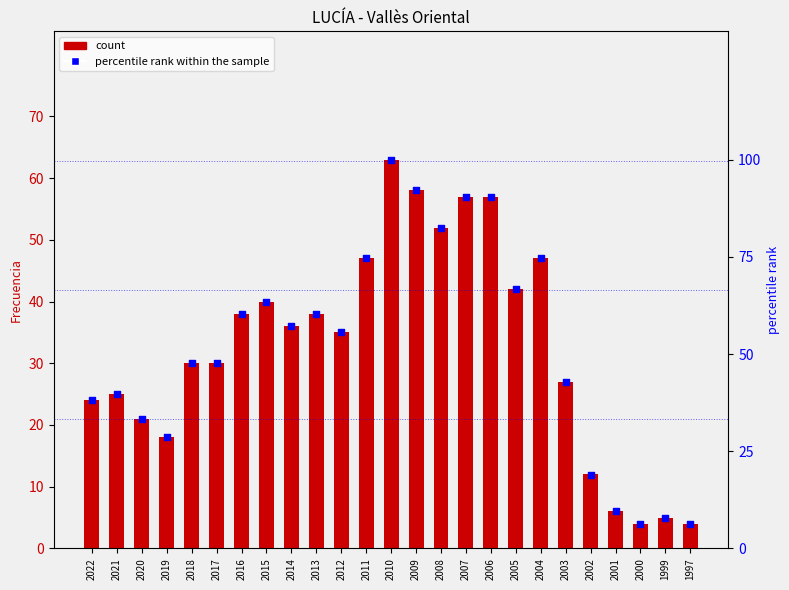

Is the value of count at 2016 greater than the value of percentile rank within the sample at 1997?

Yes